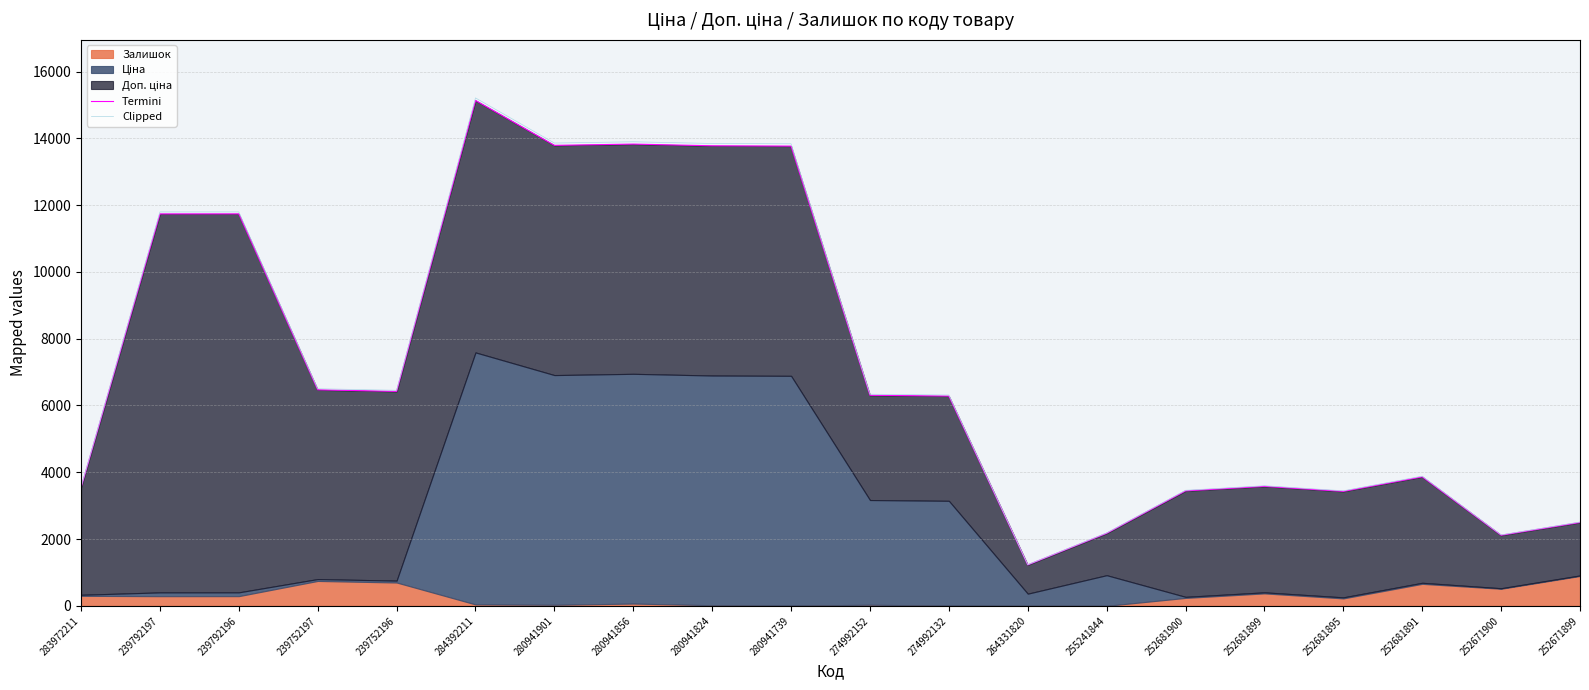

How many lines are shown in the chart?

2